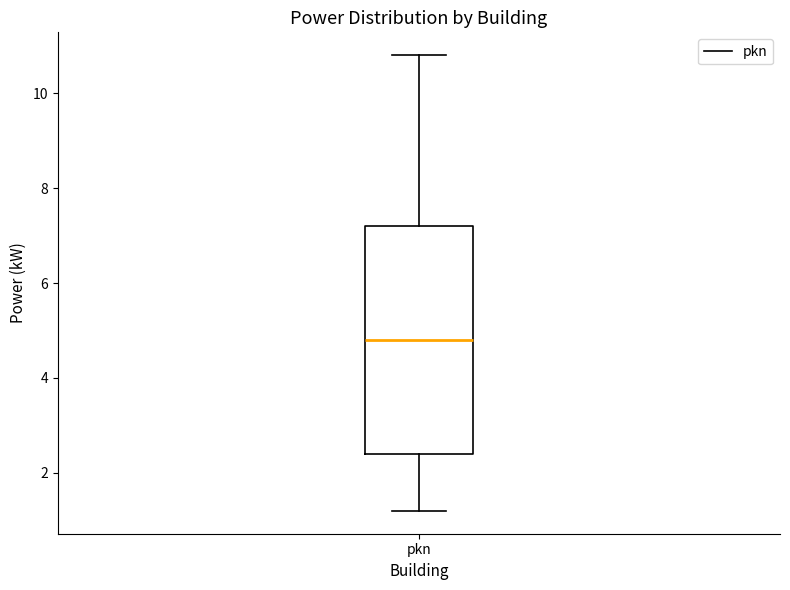

Transcribe this box plot: give where the median line is, the range the box spans, and where the two whiskers end, as read against the y-axis. The values are not printed on the chart, so give them approximately, as read against the axis.

median 4.8, box 2.4 to 7.2, whiskers 1.2 to 10.8